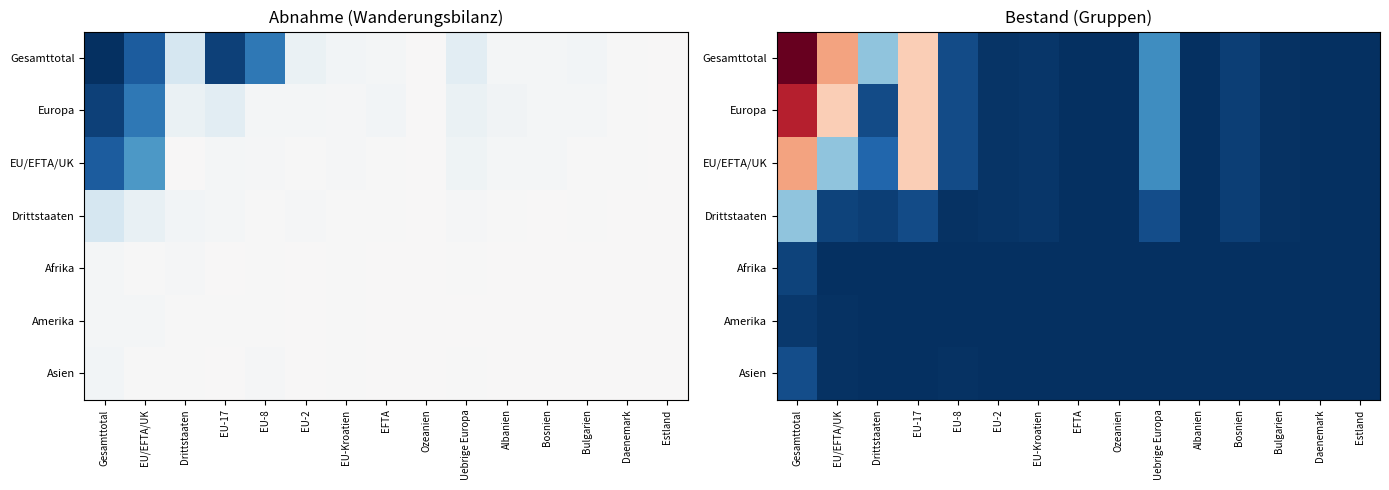

What is the difference between the highest and lowest values at EU-Kroatien?

131